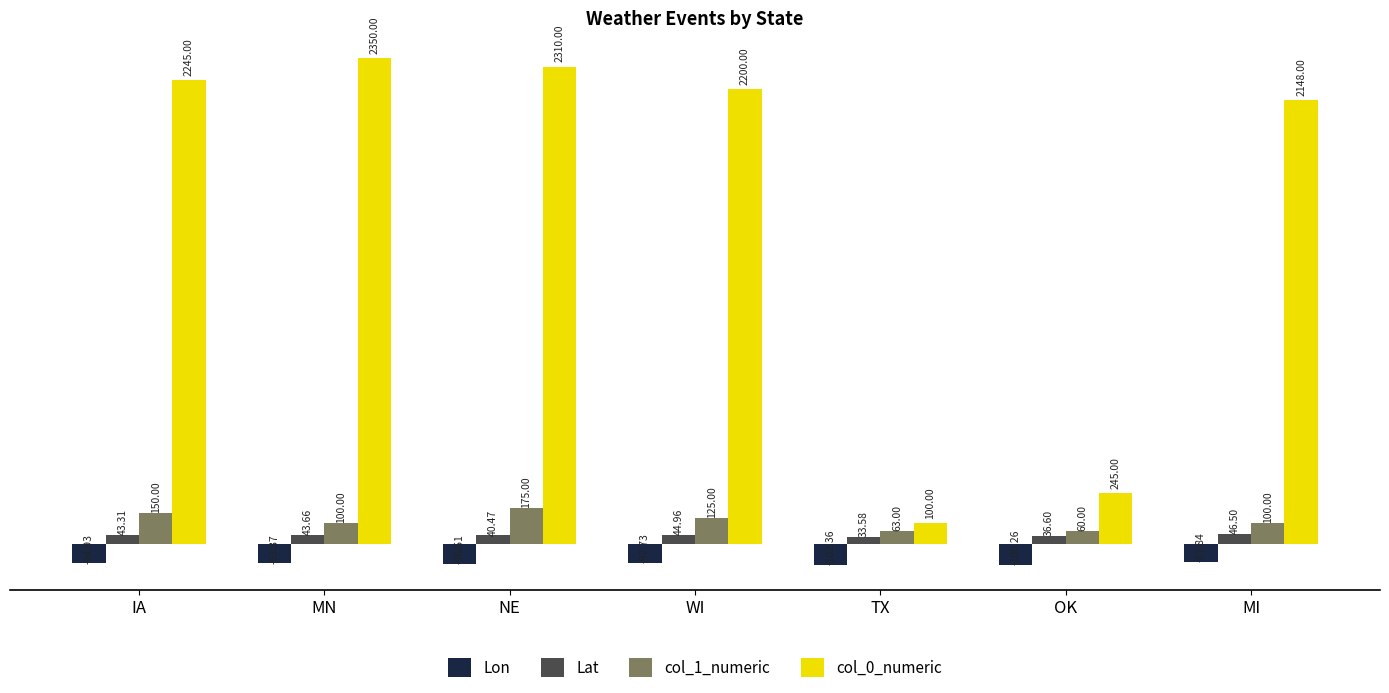

At how many categories does at least one series exceed 971?

5